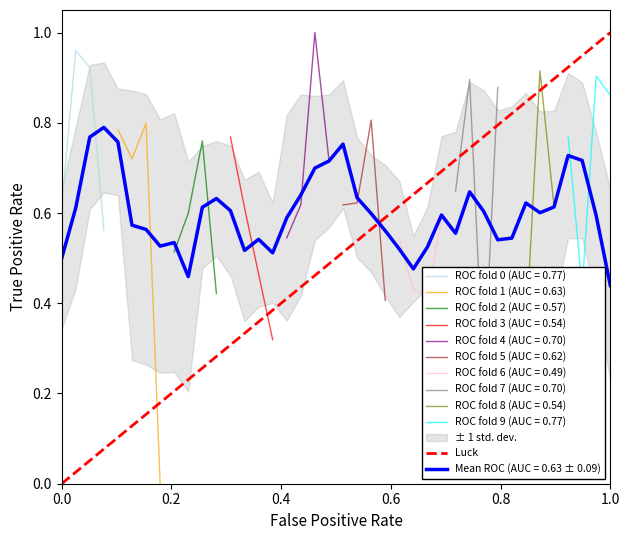

In ROC fold 0 (AUC = 0.77), how many points are higher than both neighbors (excluding endpoints)?

1